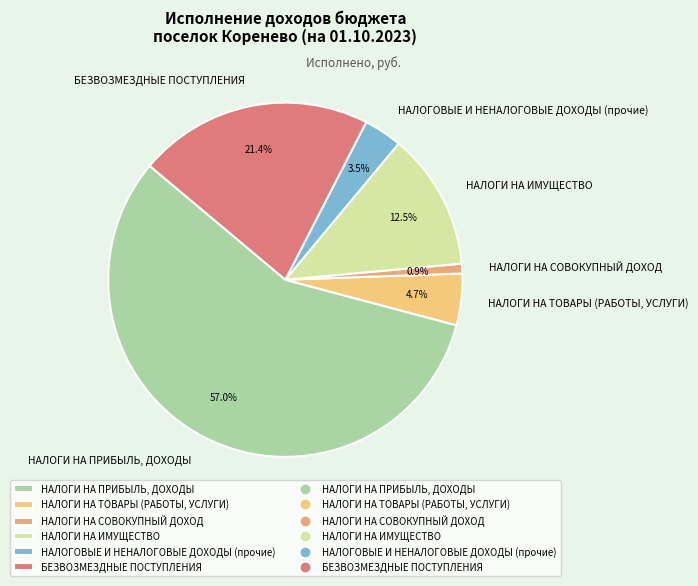

To the nearest percent, what is the difference between the largest and smallest slice percentages?

56%